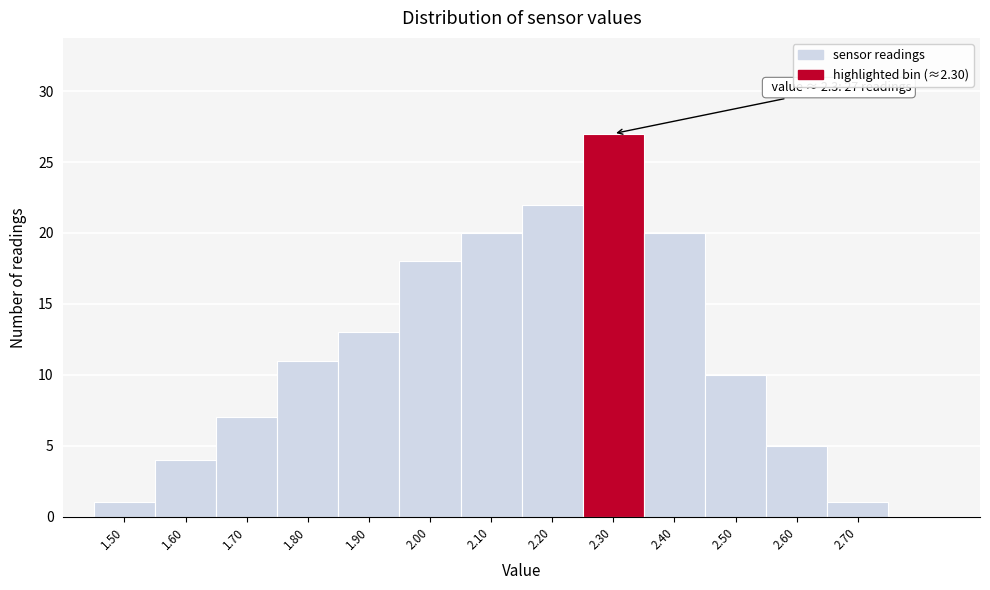

Which range on the x-axis has the tallest bar?

2.25 to 2.35